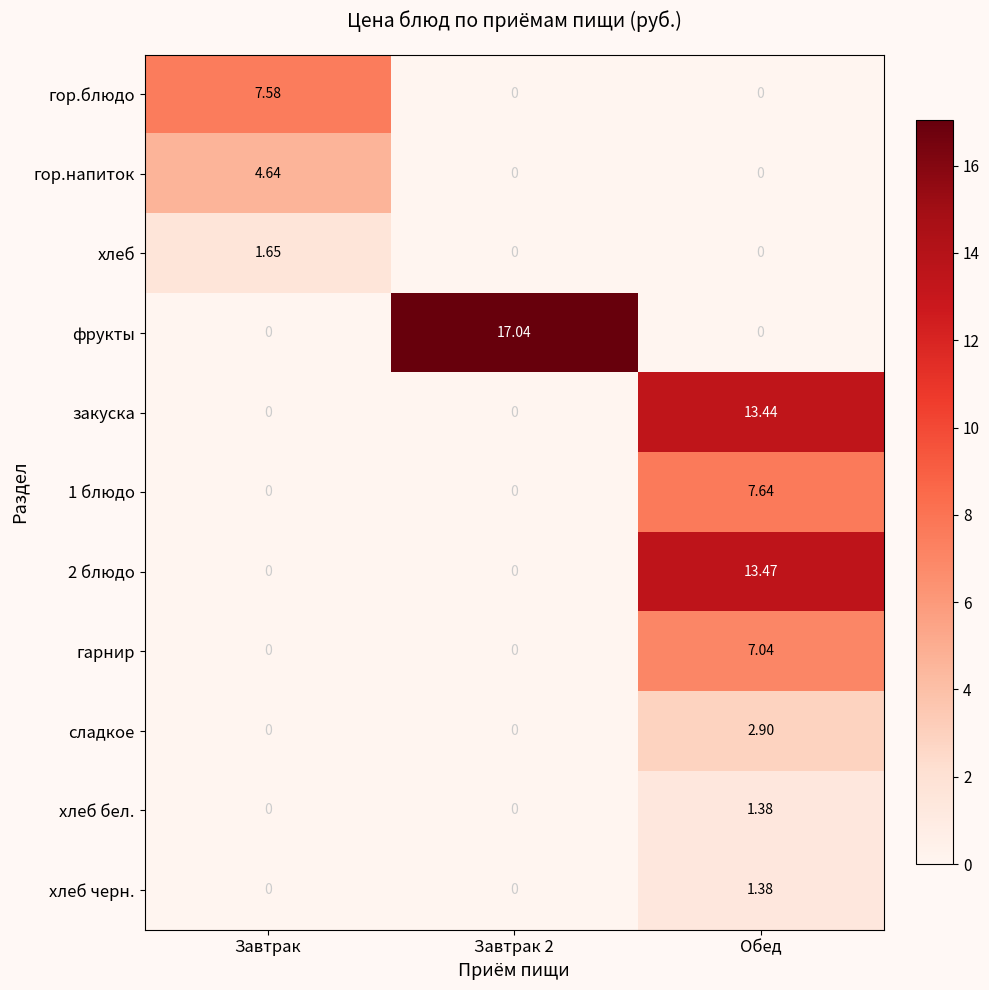

At which label does гор.напиток reach its peak?

Завтрак